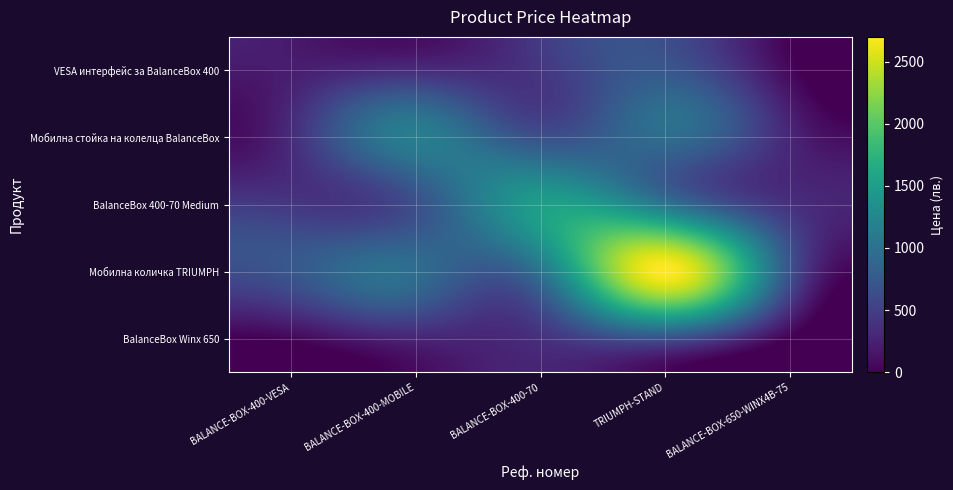

How many series are shown in this chart?

5